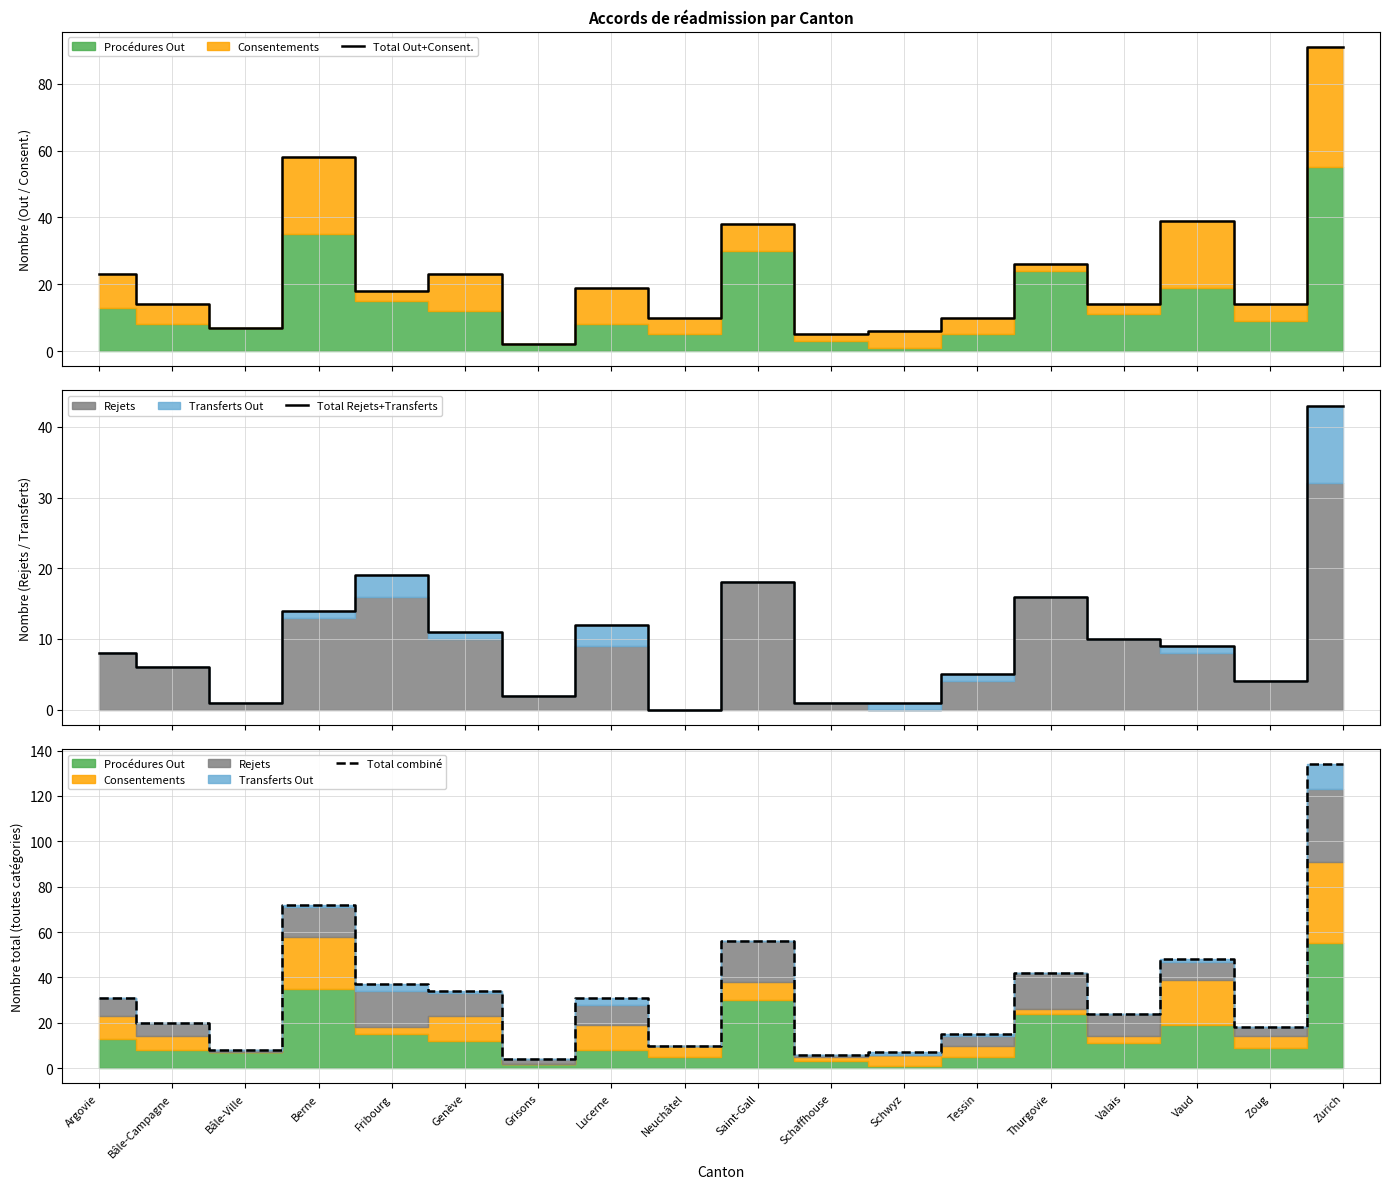

True or false: Total Rejets+Transferts and Total combiné cross at least once.

False